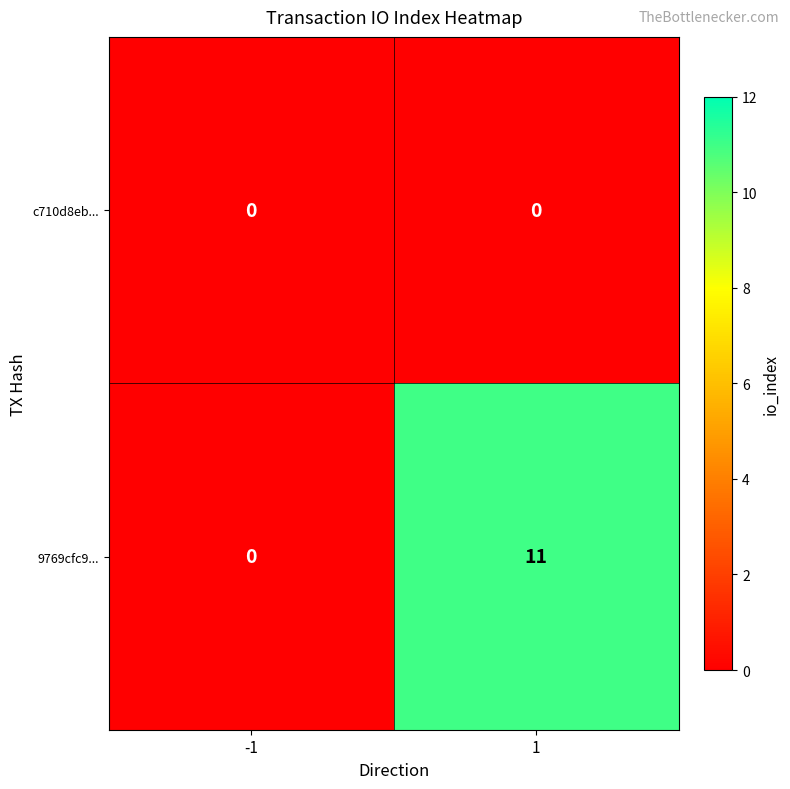

Rank the categories by 9769cfc9... value from highest to lowest.

1, -1